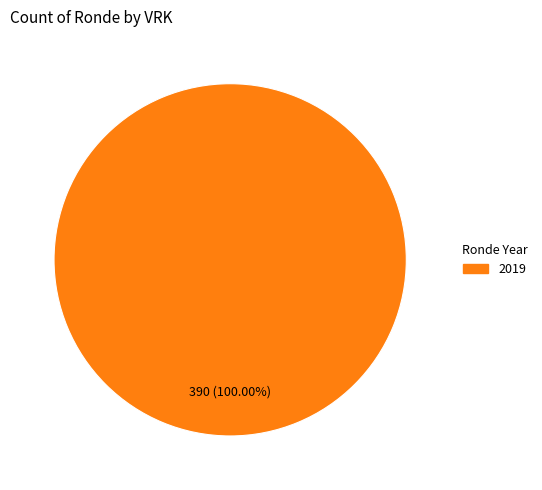

How many slices are in this pie chart?

1